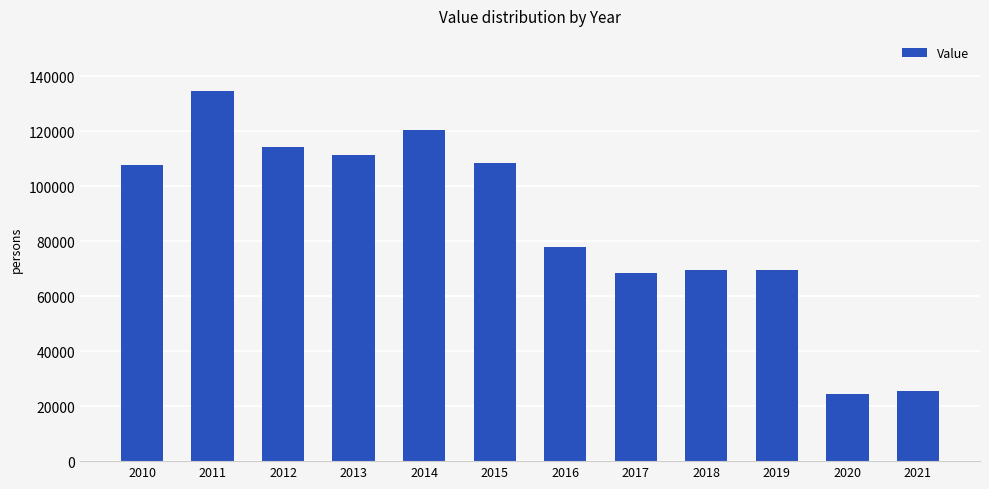

What is the difference between the values at 2018 and 2014?

51099